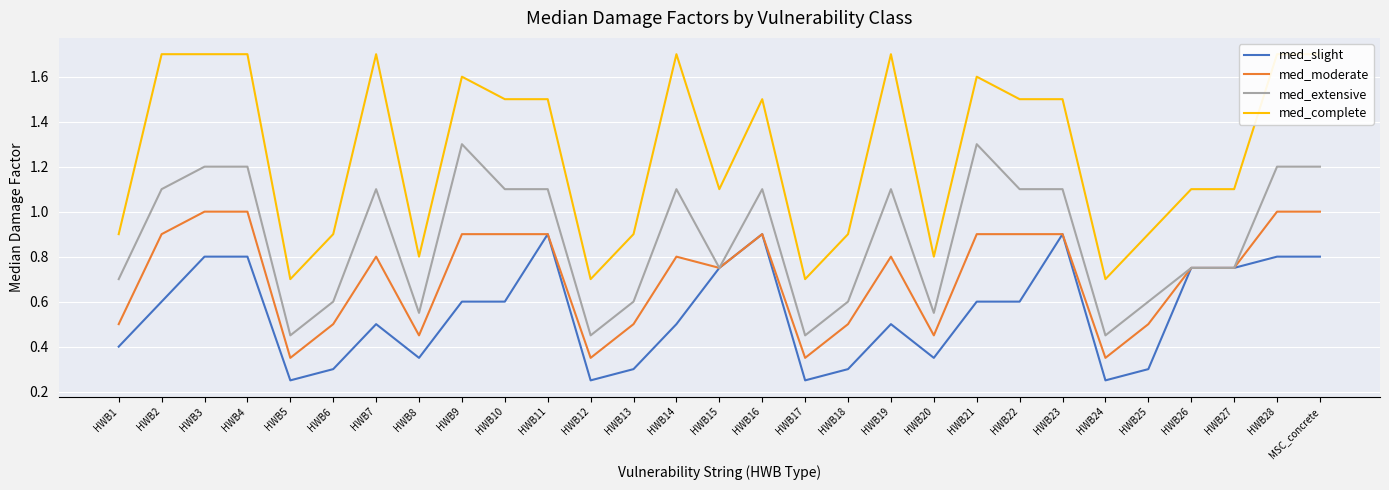

Which series has the largest total across all categories?

med_complete